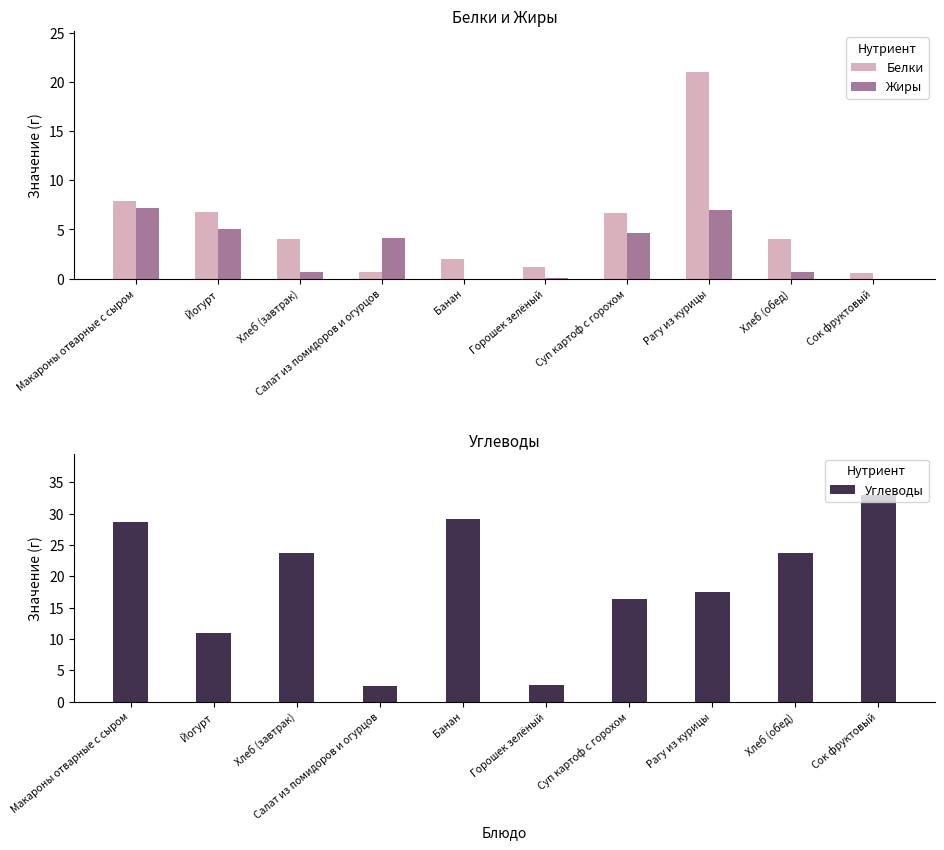

Which series has the widest spread of values?

Углеводы